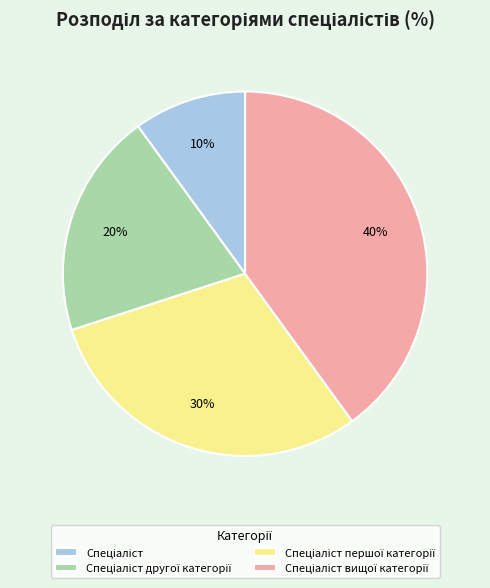

Does any single category account for the majority?

No